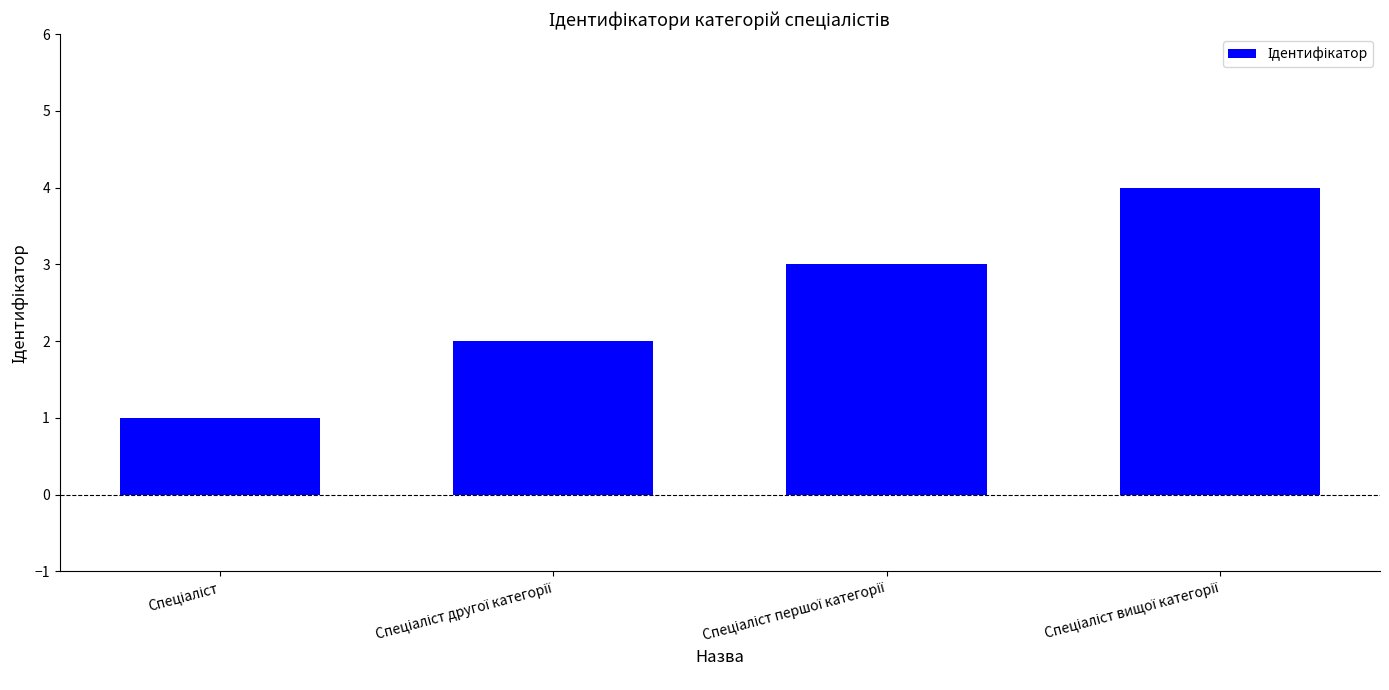

What is the difference between the maximum and minimum values?

3